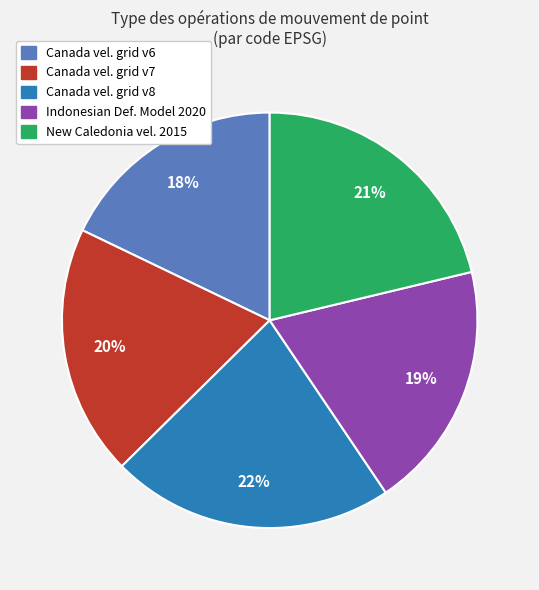

How many segments does this pie chart have?

5